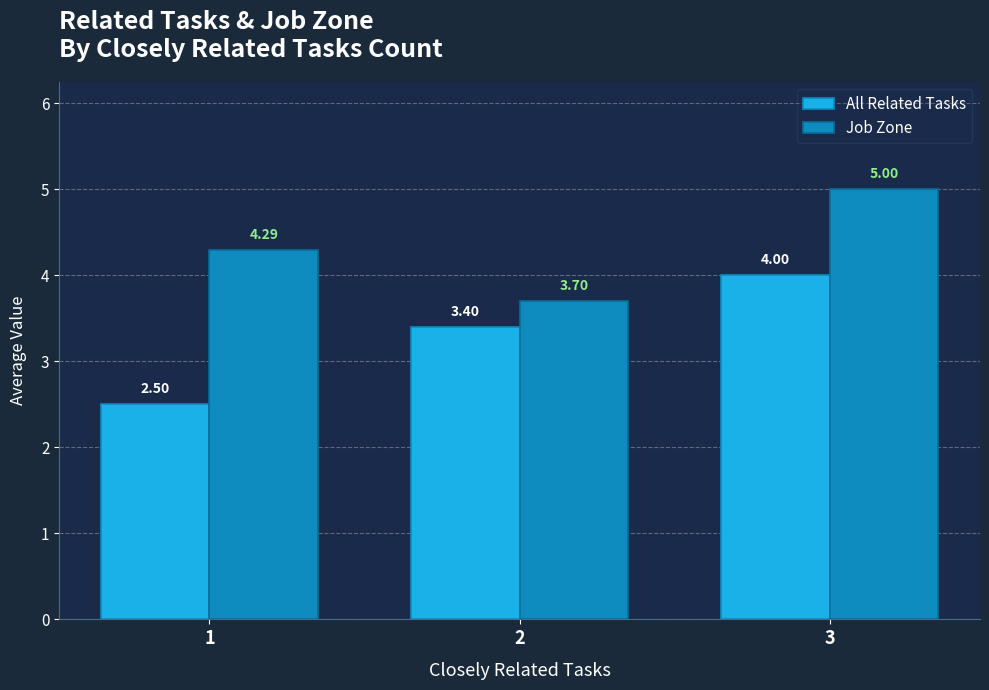

What is the total value across all series at 2?

7.1